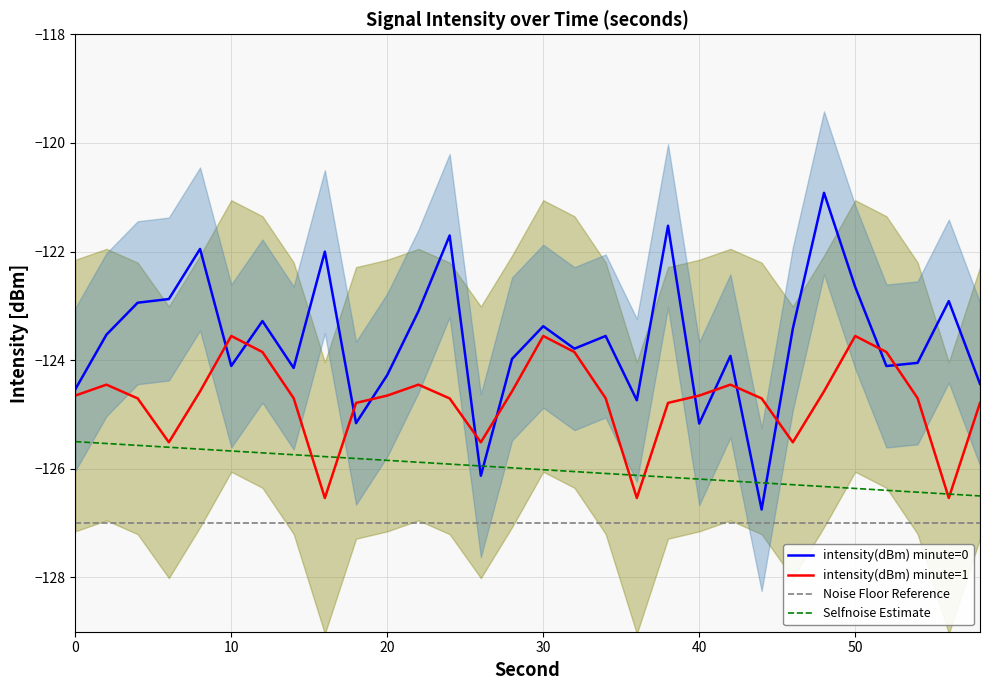

True or false: Noise Floor Reference and Selfnoise Estimate cross at least once.

False